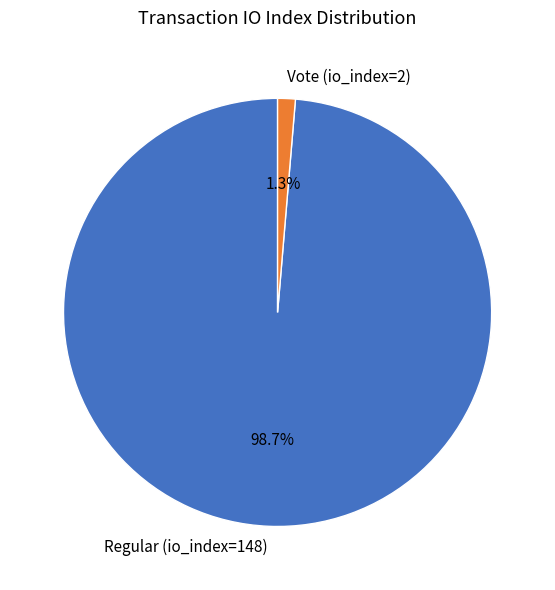

Does Vote (io_index=2) account for over 50% of the chart?

No